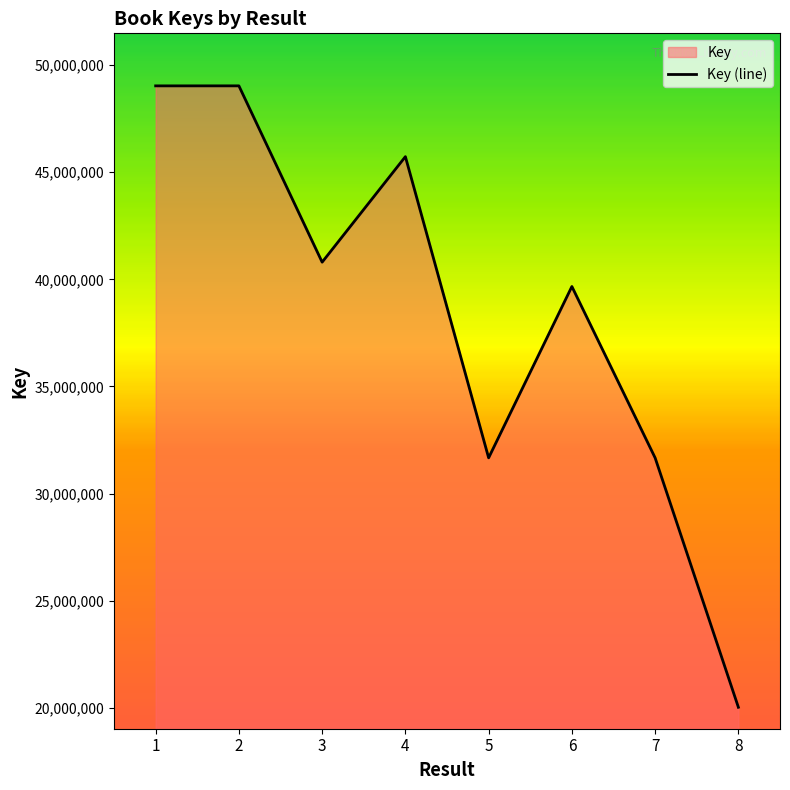

The chart shows a value of 20024246 at 8. True or false?

True